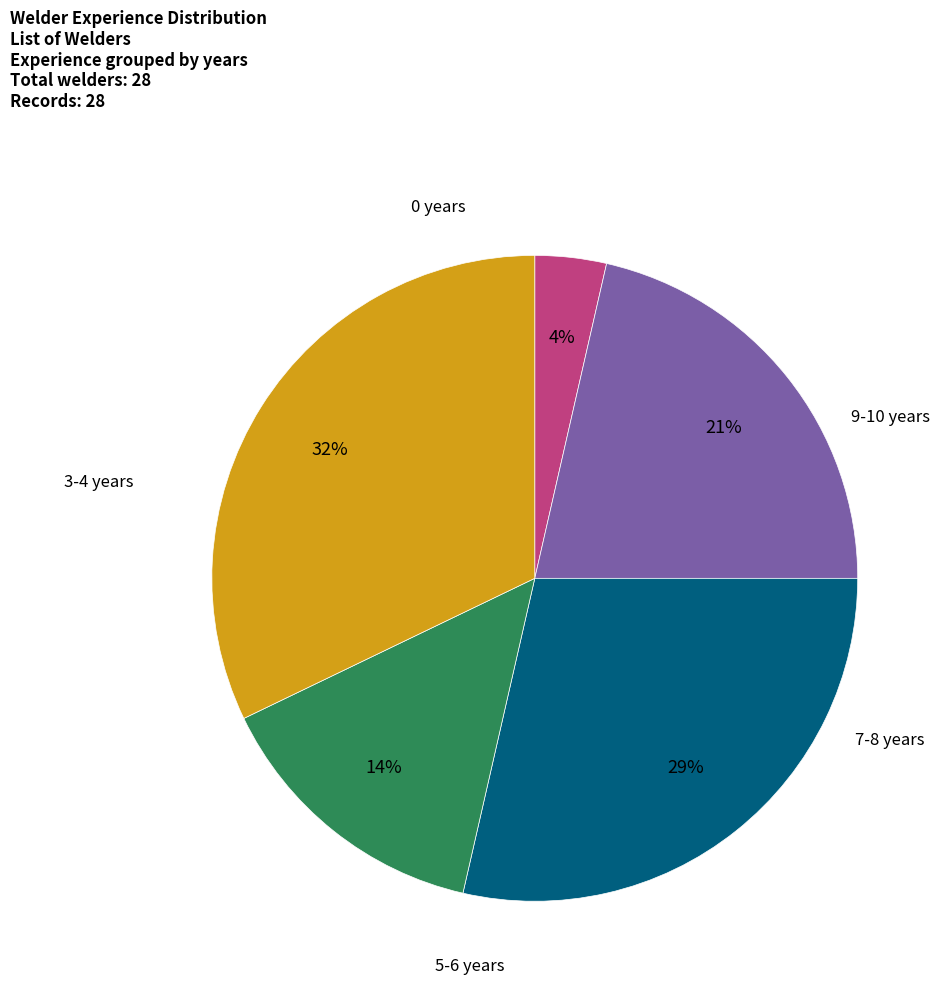

To the nearest percent, what is the average slice percentage?

20%